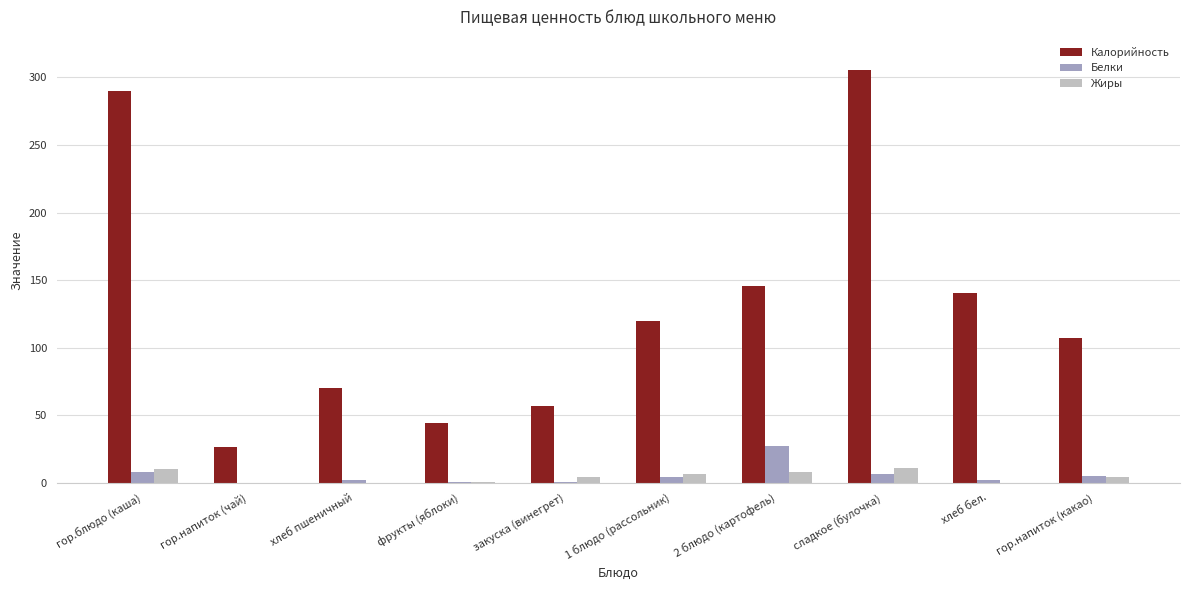

Is it true that Калорийность equals 13.9 at гор.напиток (чай)?

False